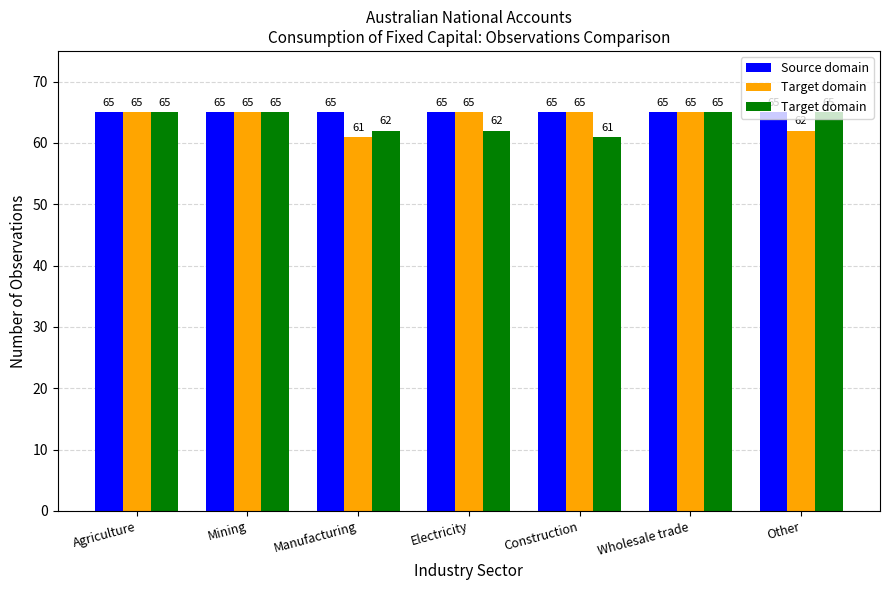

What is the label of the 3rd bar from the right?

Construction